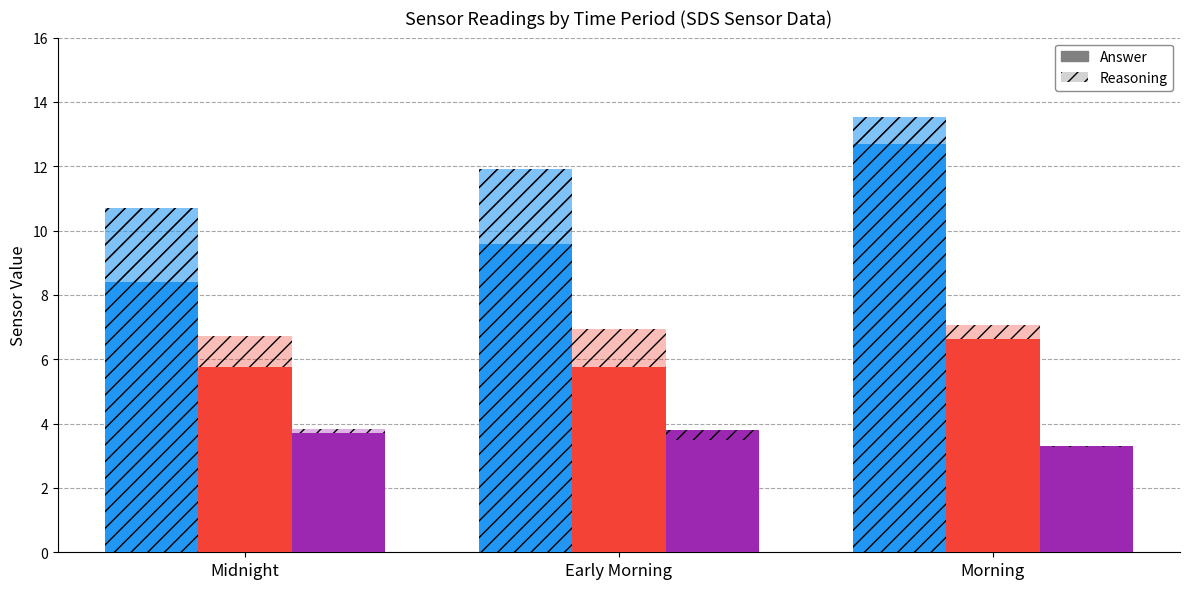

What is the value of the SDS_P2 Answer bar at the 2nd from the left?

5.8